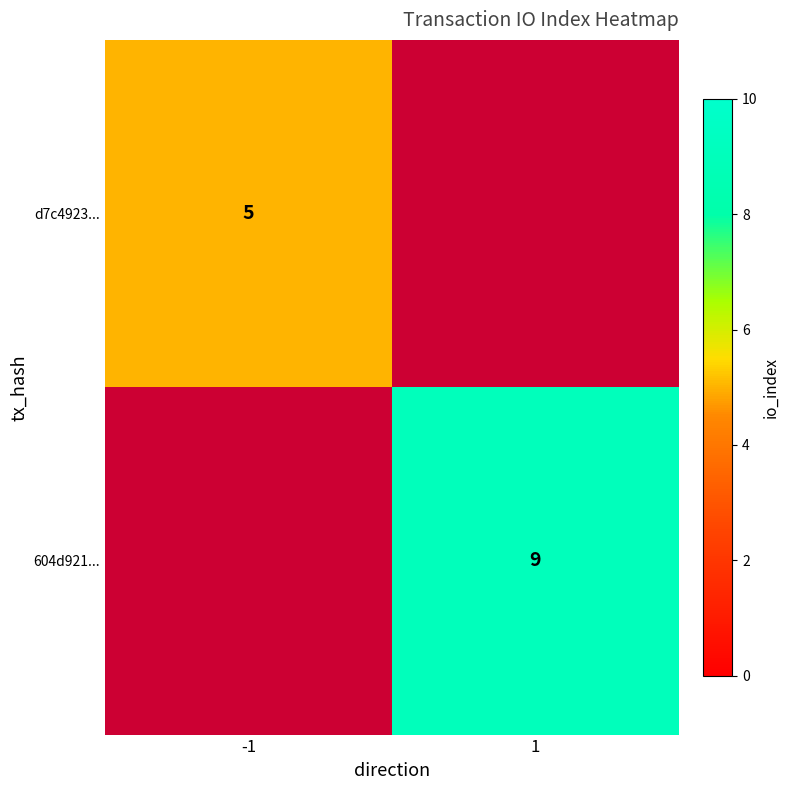

The 604d921... series shows 15.7 at 1. True or false?

False